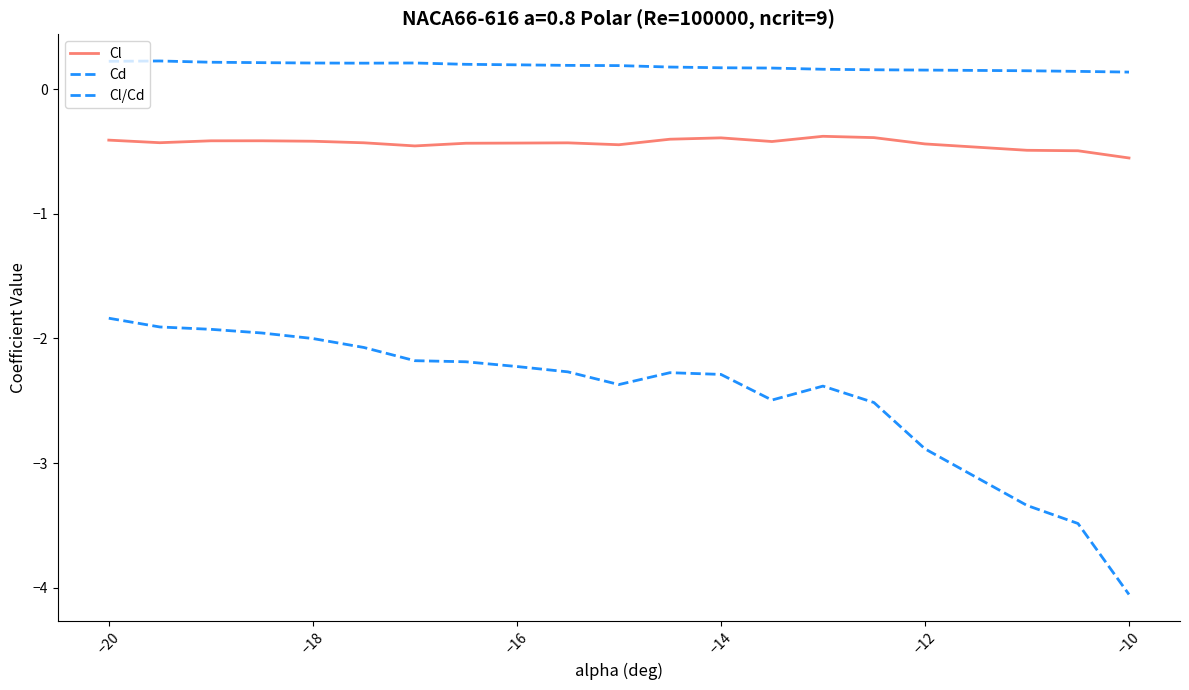

Does the chart have visible grid lines?

No